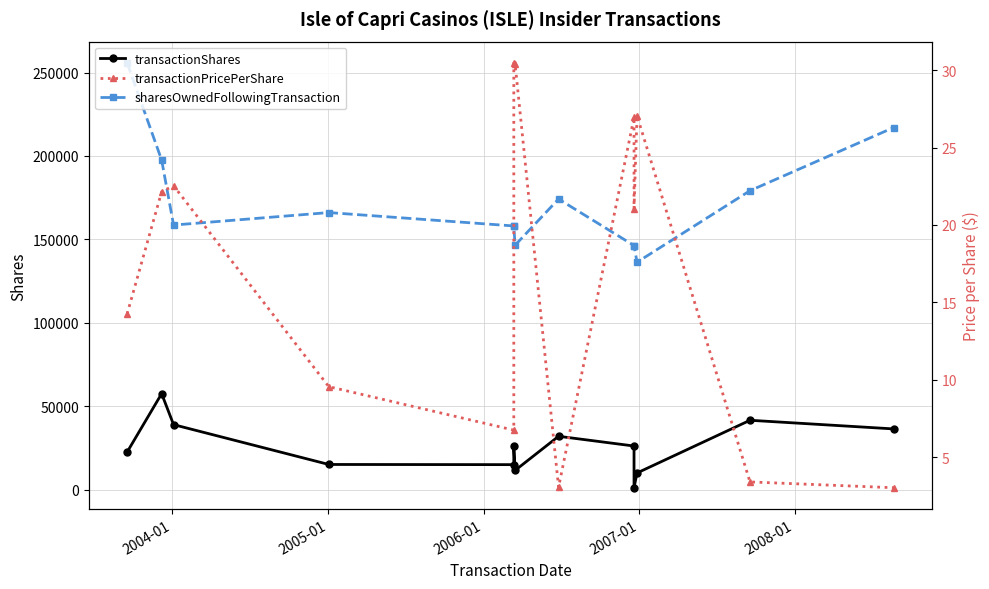

Is this an area chart (filled region under the line)?

No